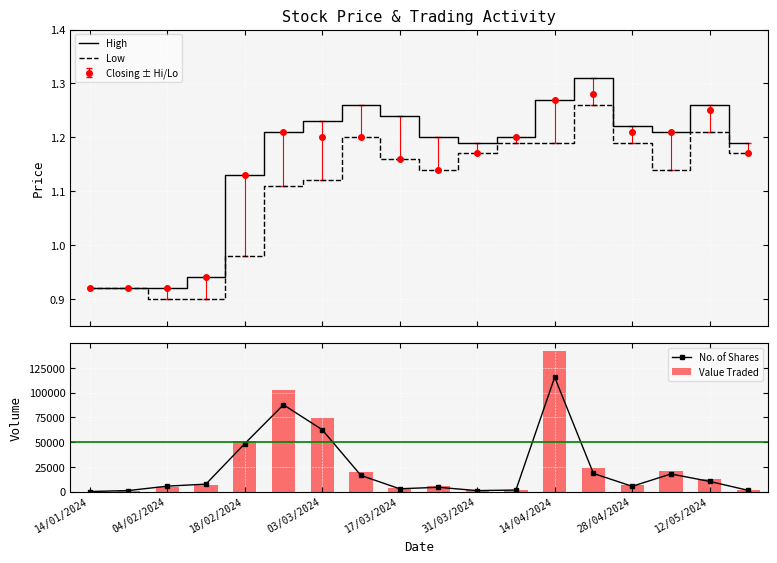

Reading left to right, transcribe all the data shown in this chart.

High: 0.9	0.9	0.9	0.9	1.1	1.2	1.2	1.3	1.2	1.2	1.2	1.2	1.3	1.3	1.2	1.2	1.3	1.2
Low: 0.9	0.9	0.9	0.9	1.0	1.1	1.1	1.2	1.2	1.1	1.2	1.2	1.2	1.3	1.2	1.1	1.2	1.2
No. of Shares: 15.0	1005.0	5450.0	7528.0	48362.0	87791.0	62591.0	16319.0	2801.0	4304.0	950.0	1532.0	115644.0	18306.0	5300.0	17800.0	10232.0	1162.0
Value Traded: 14.0	925.0	4909.0	7023.0	51533.0	102903.0	74286.0	19959.0	3342.0	5116.0	1121.0	1830.0	142676.0	23363.0	6357.0	20931.0	12693.0	1370.0